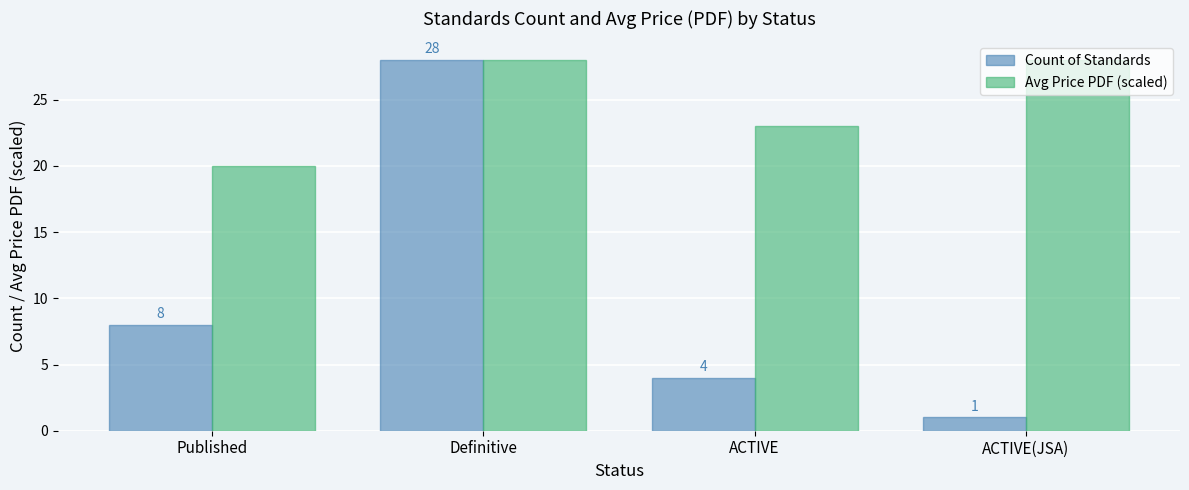

At ACTIVE, list the series in order from largest to smallest.

Avg Price PDF (scaled), Count of Standards